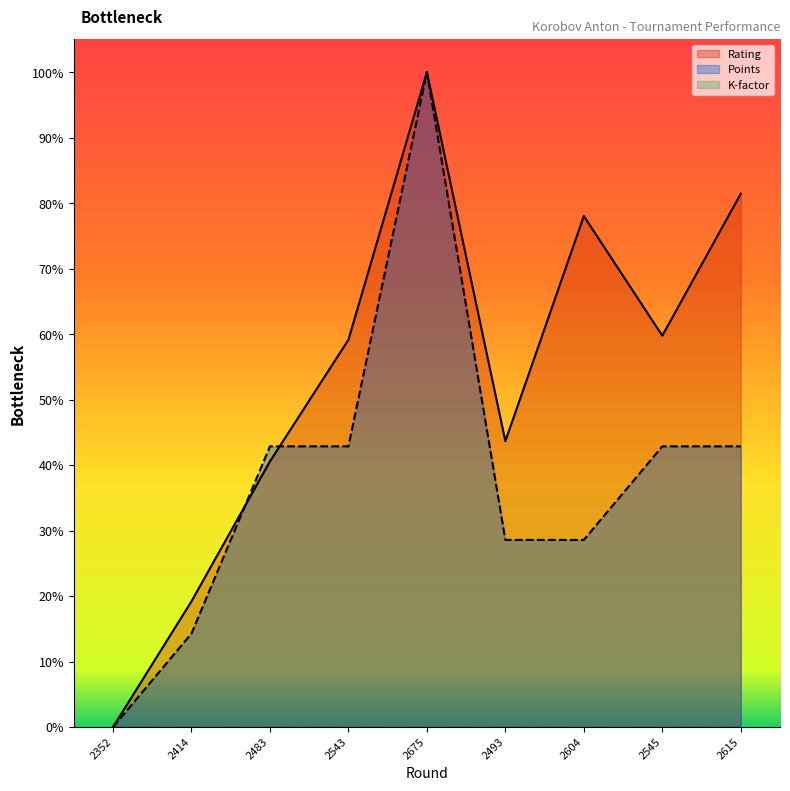

True or false: Rating and Points cross at least once.

True